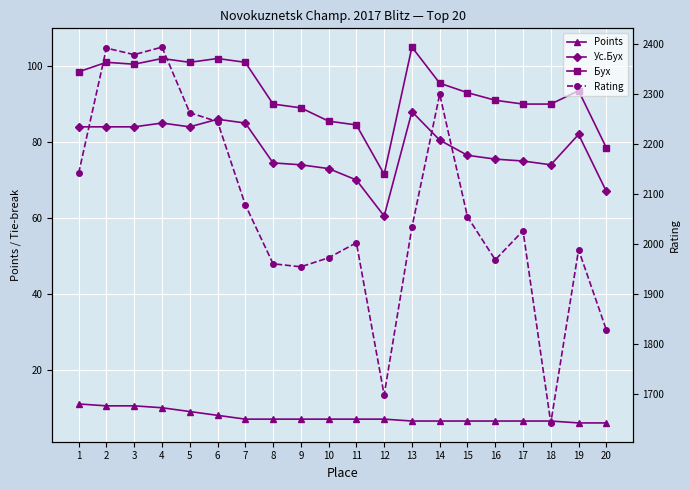

The Бух series shows 105.0 at 13. True or false?

True